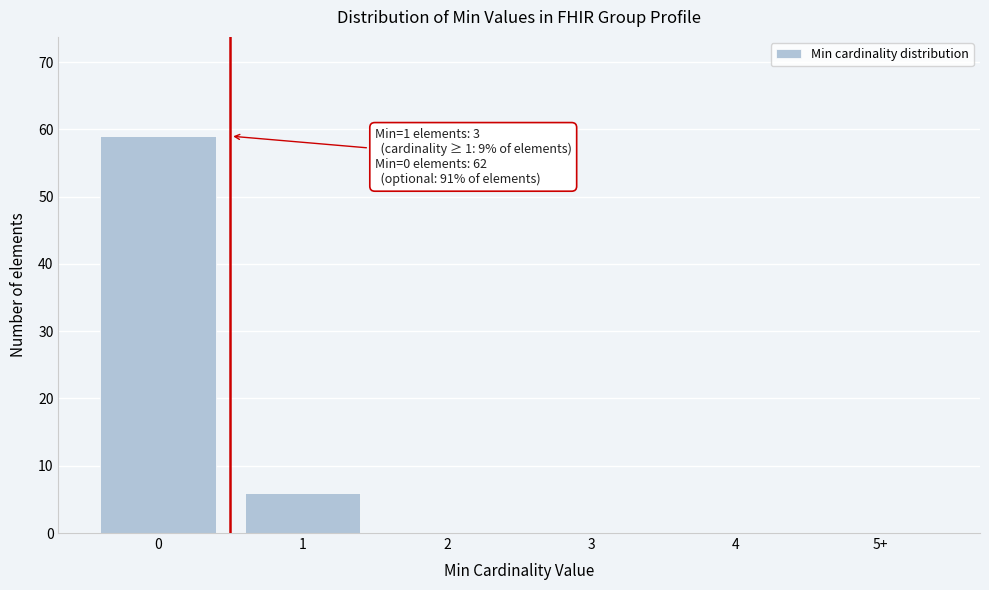

Reading left to right, extract all data points from this chart.

0=59	1=6	2=0	3=0	4=0	5+=0